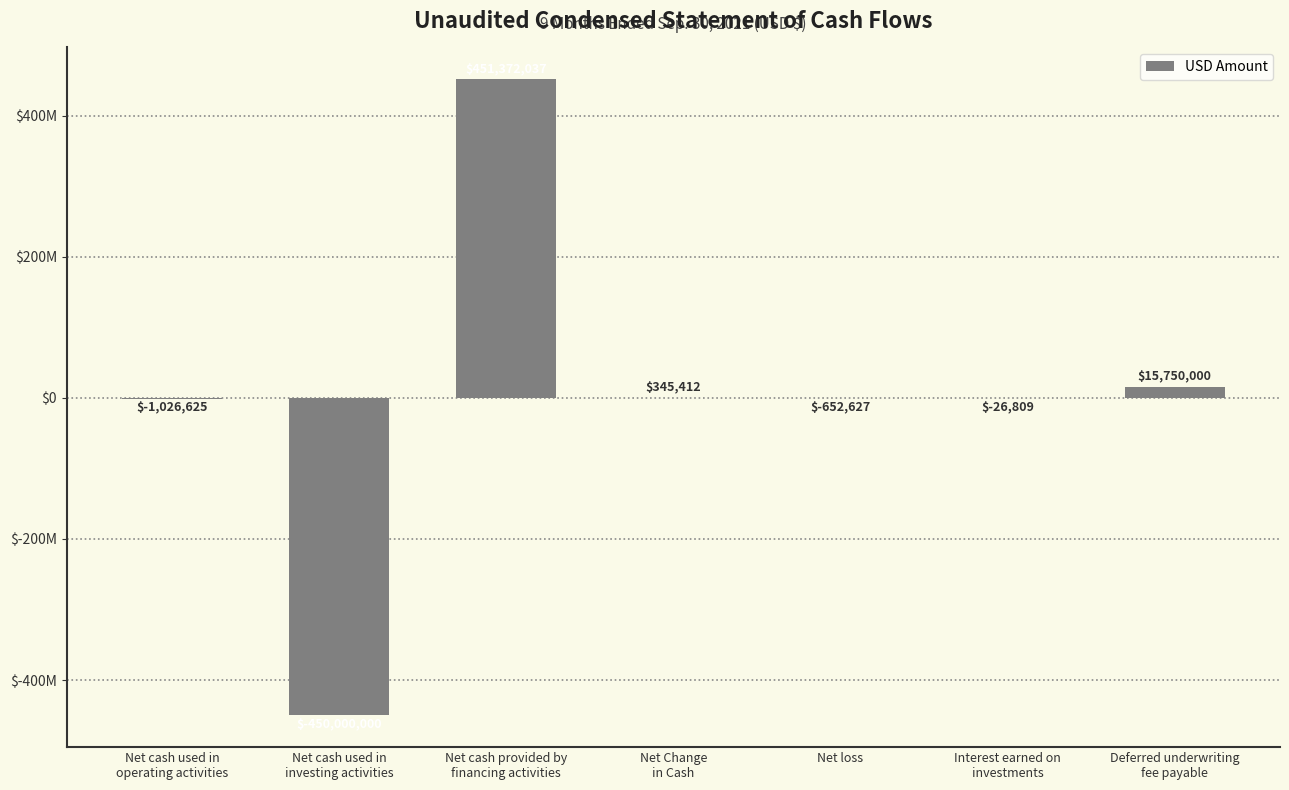

Are the bars grouped side by side (vs. stacked)?

No